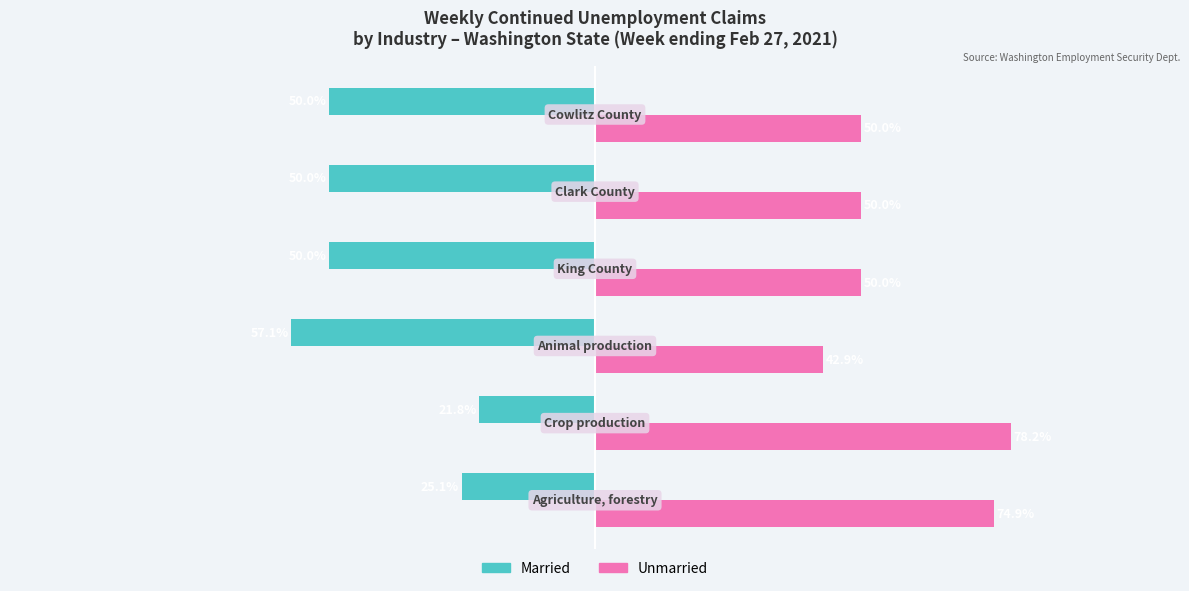

Rank the series by their average value, from highest to lowest.

Unmarried, Married